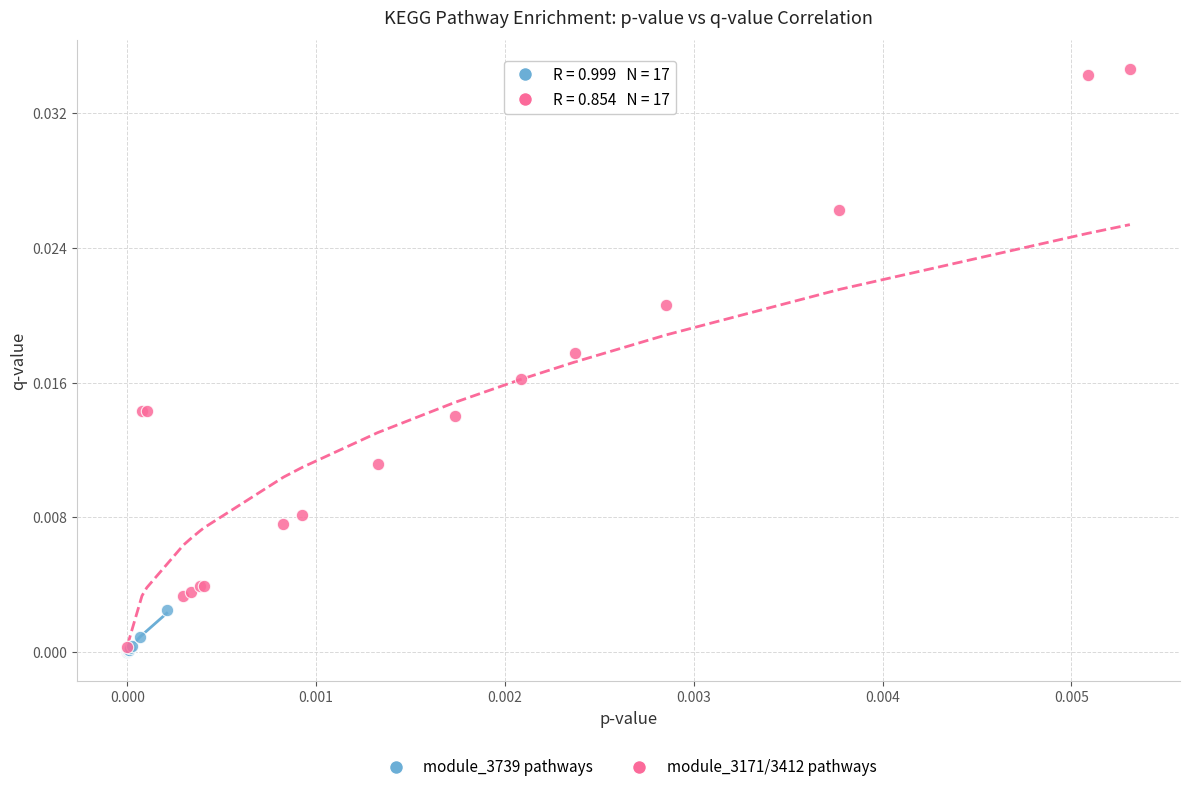

Which series contains the highest Y value?

module_3171/3412 pathways